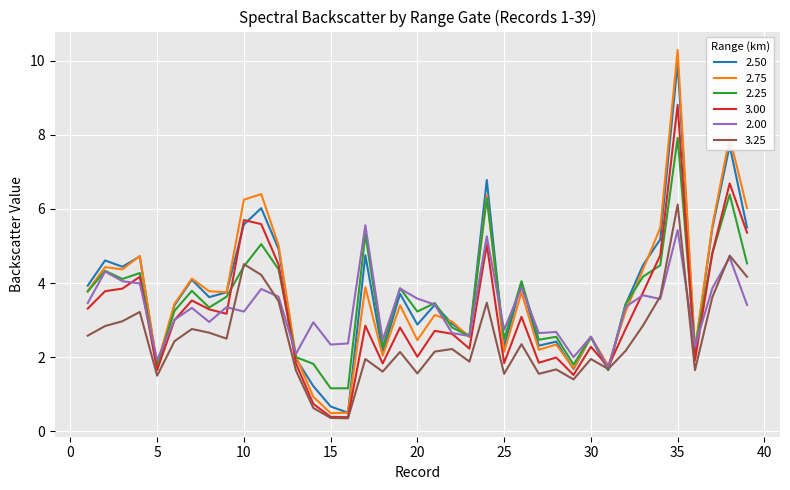

What is the maximum value shown in the chart?

10.3